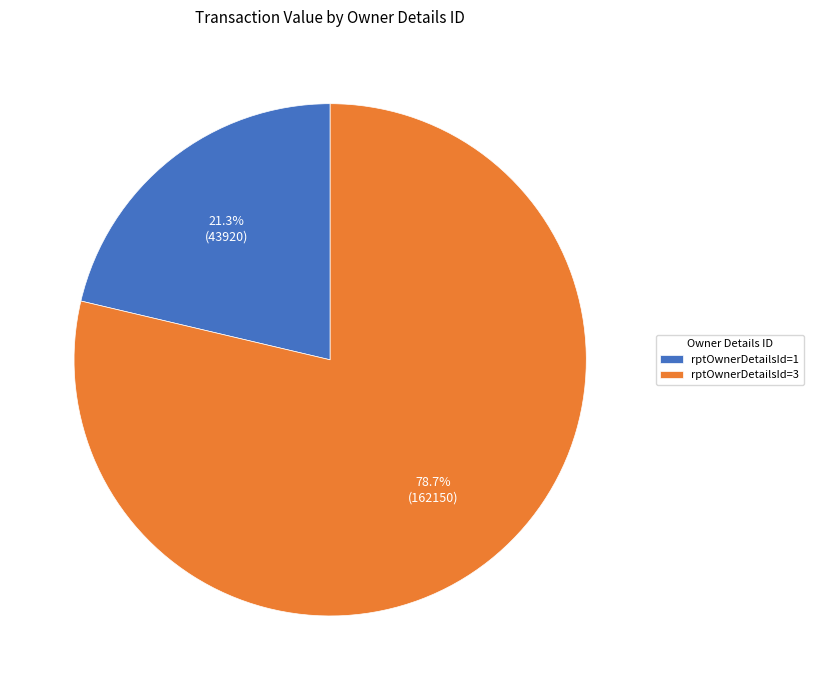

Rank the categories by value from highest to lowest.

rptOwnerDetailsId=3, rptOwnerDetailsId=1